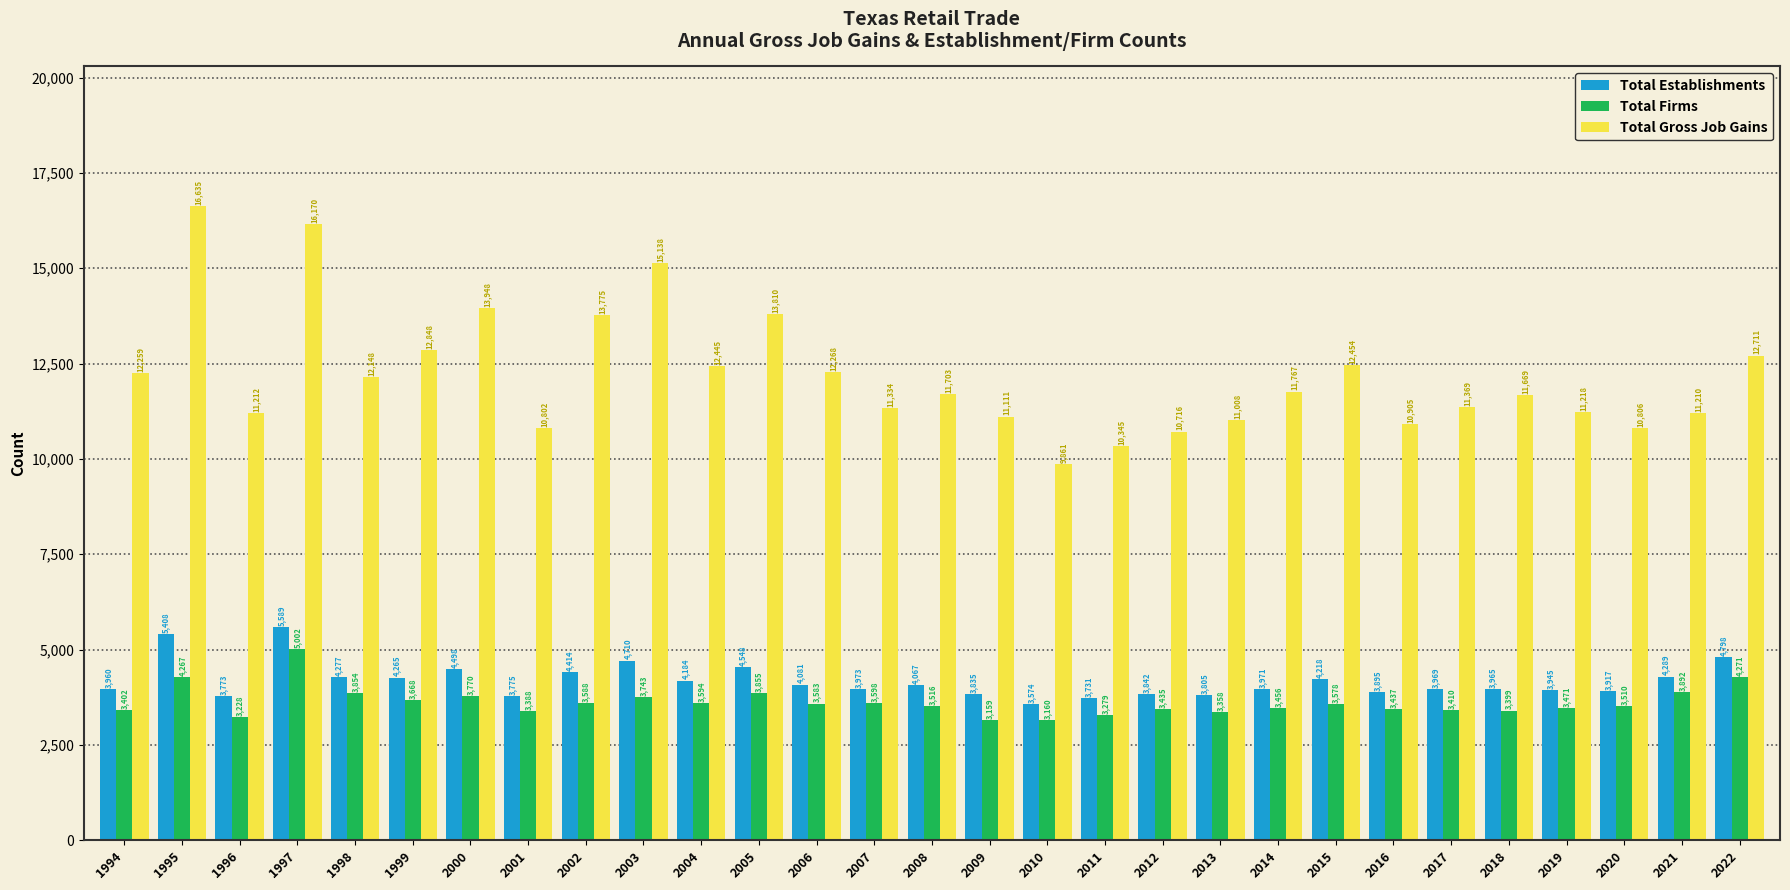

Is it true that Total Gross Job Gains equals 15690 at 2016?

False